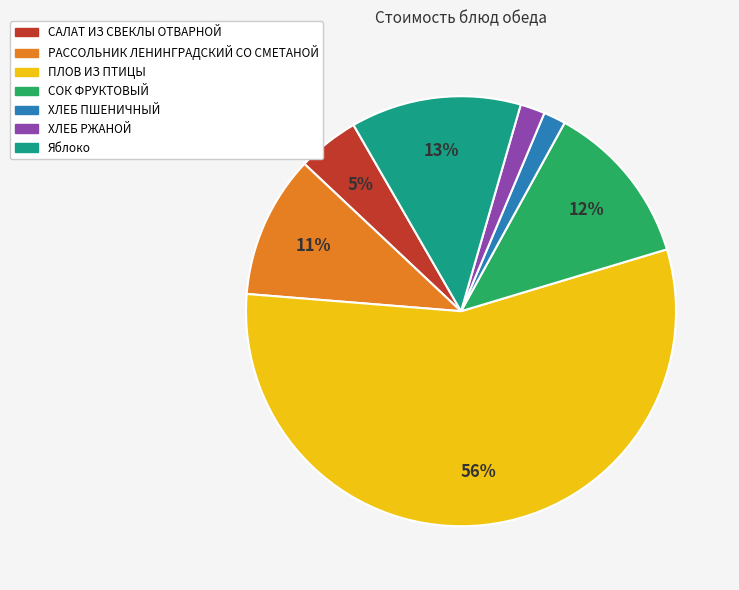

Combined, do РАССОЛЬНИК ЛЕНИНГРАДСКИЙ СО СМЕТАНОЙ and ПЛОВ ИЗ ПТИЦЫ account for over 50%?

Yes